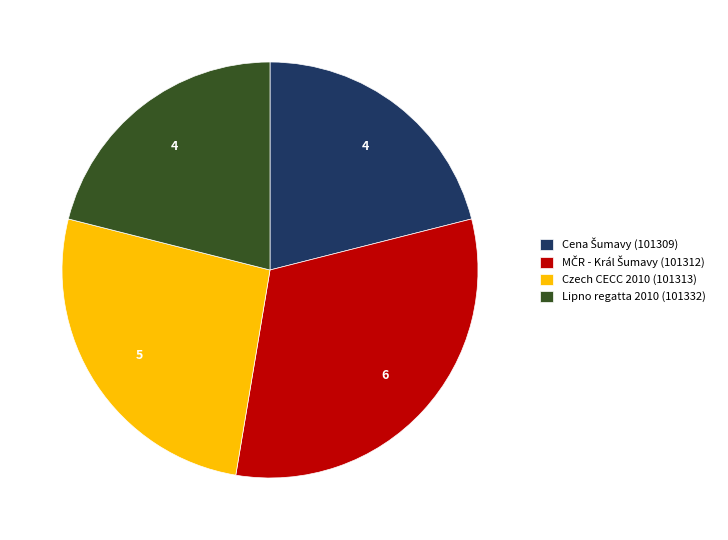

Count the number of slices in the pie.

4